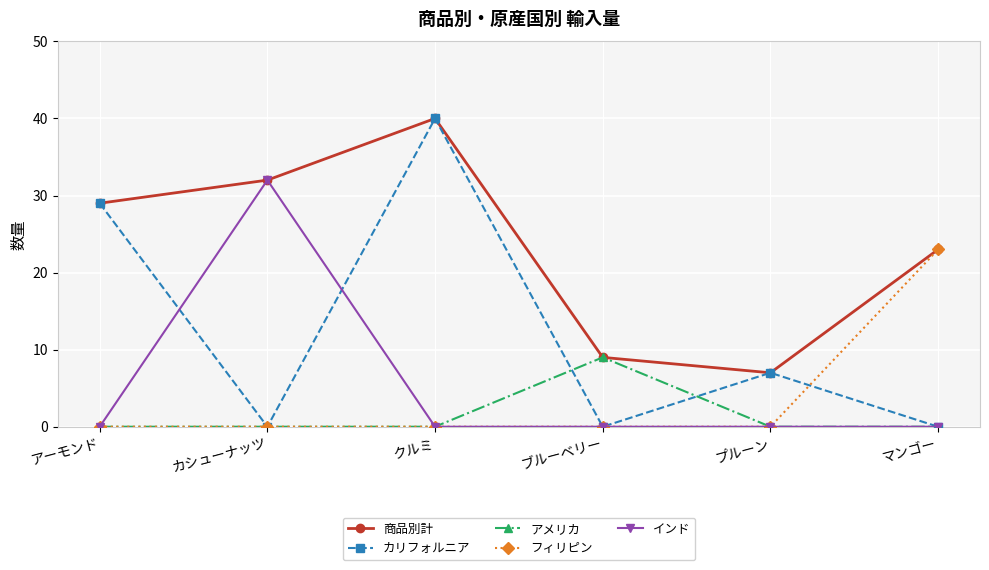

What is the highest value of the カリフォルニア series?

40